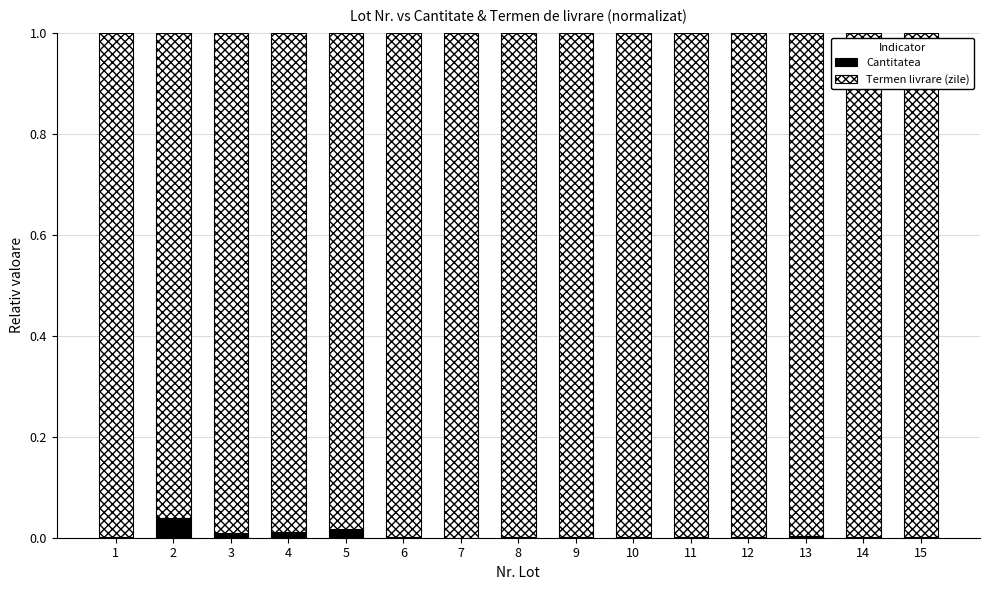

Is it true that Cantitatea equals 0.0 at 2?

True